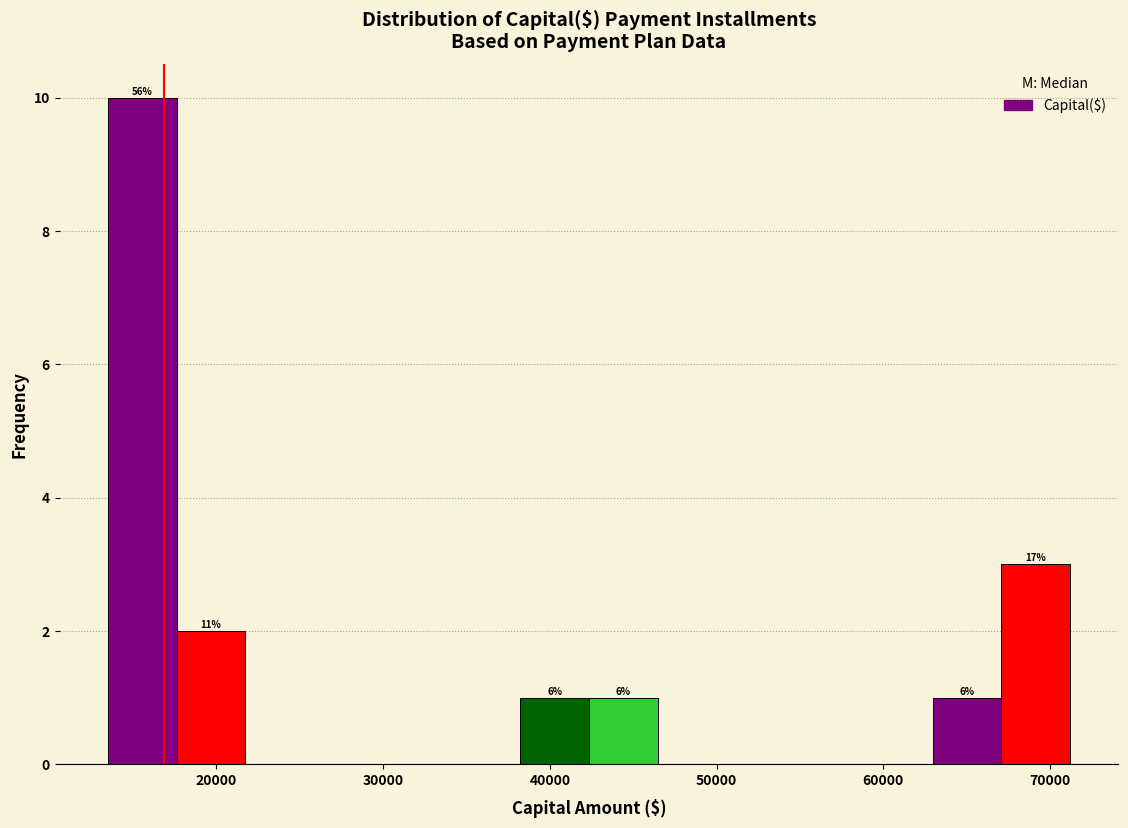

Which range on the x-axis has the tallest bar?

13000 to 18000